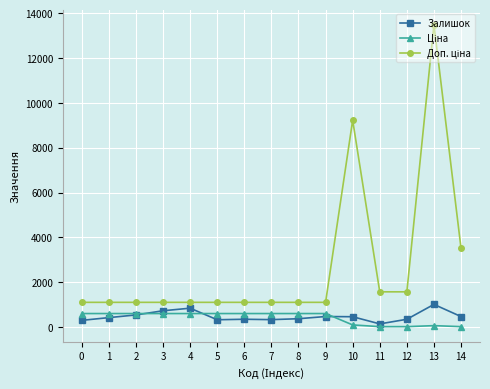

What is the highest value of the Залишок series?

1008.0